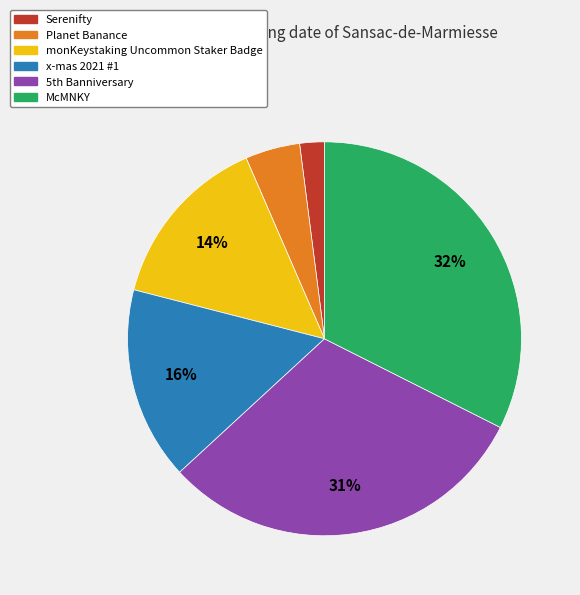

Does x-mas 2021 #1 represent more than half of the total?

No